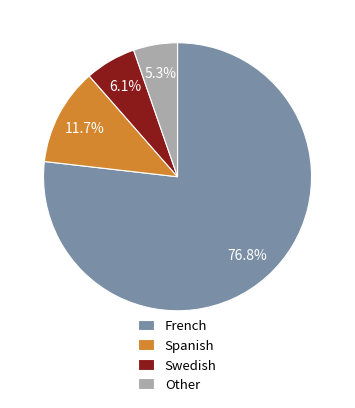

How many slices are in this pie chart?

4